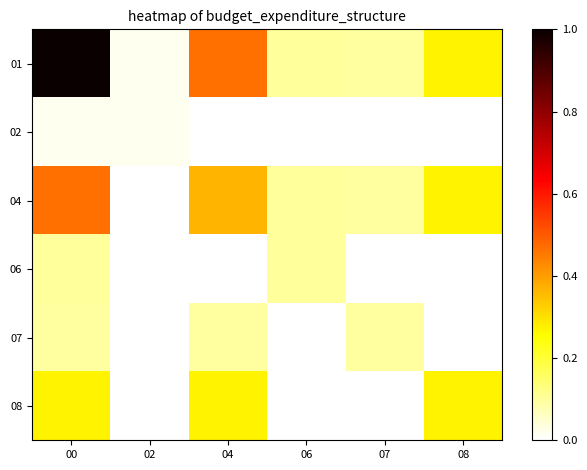

At which category is the sum across all series the highest?

00